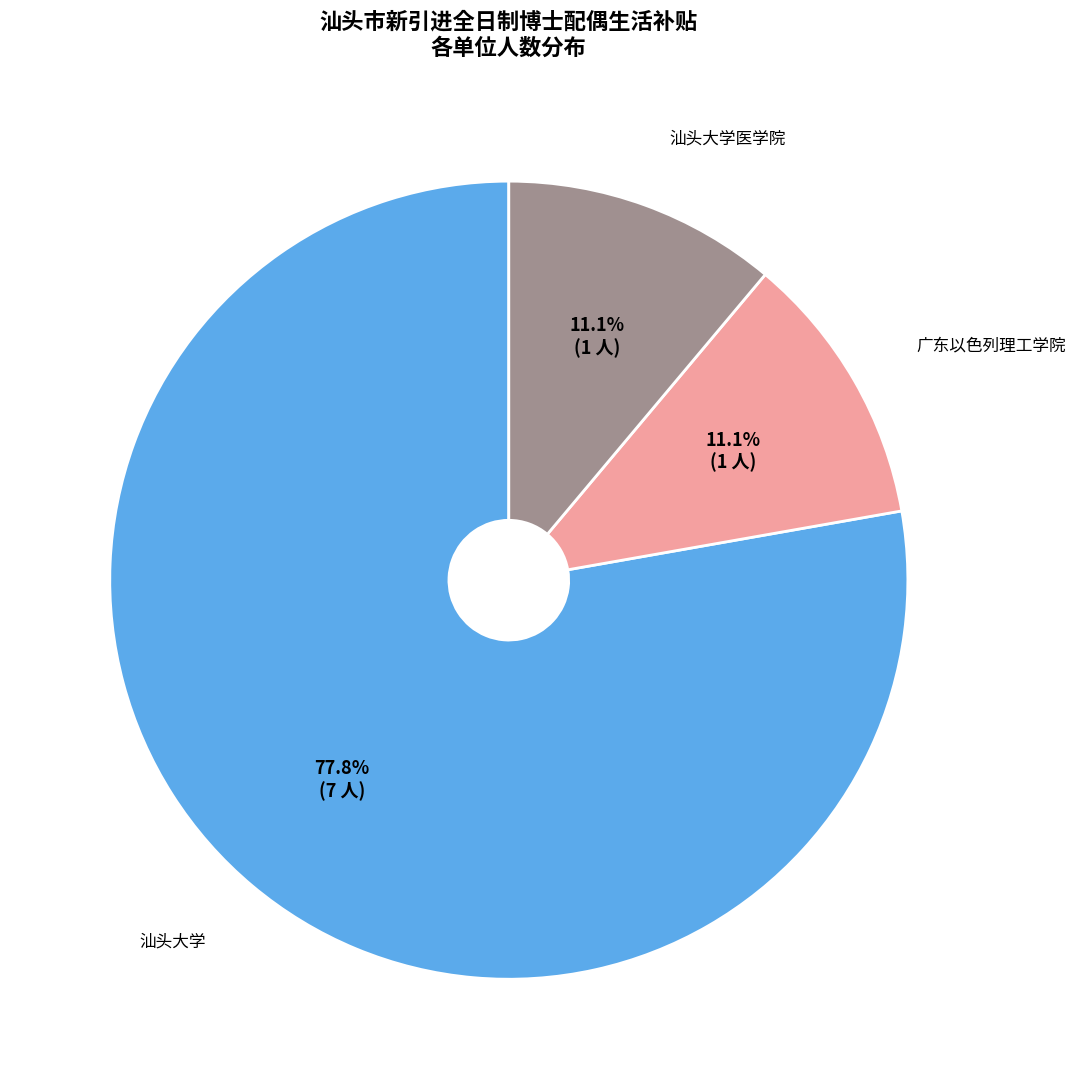

Does 汕头大学 represent more than half of the total?

Yes